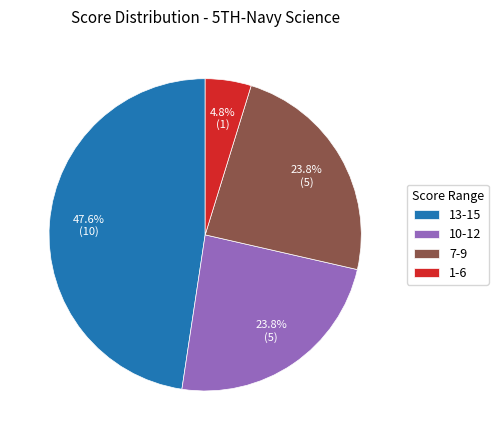

Count the number of slices in the pie.

4